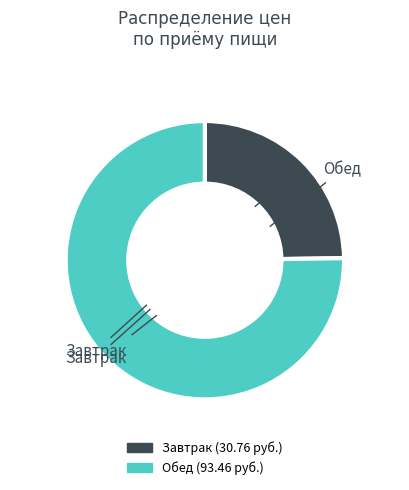

How many segments does this pie chart have?

2